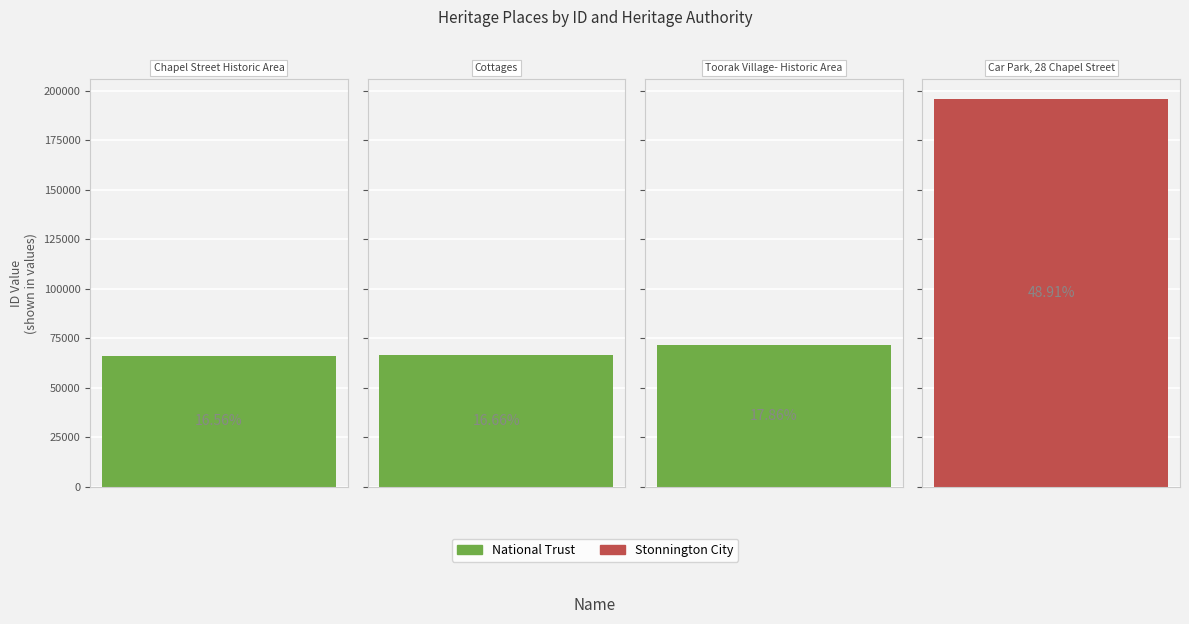

Reading left to right, transcribe all the data shown in this chart.

Chapel Street Historic Area=66407	Cottages=66797	Toorak Village- Historic Area=71611	Car Park, 28 Chapel Street=196073